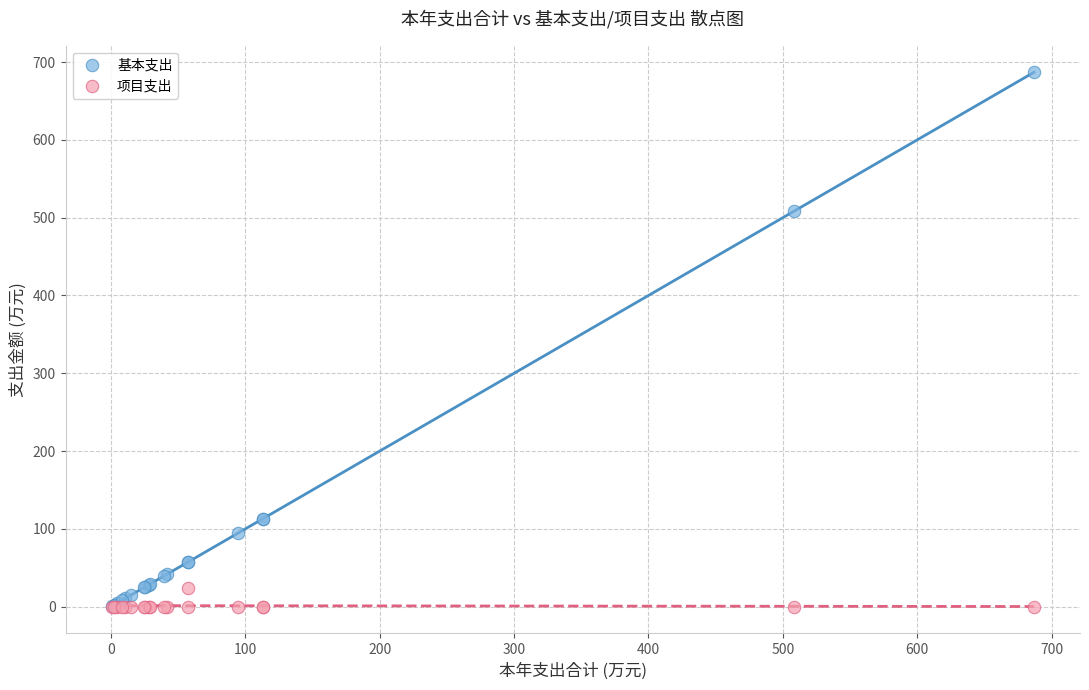

What are all the series names shown in the legend?

基本支出, 项目支出